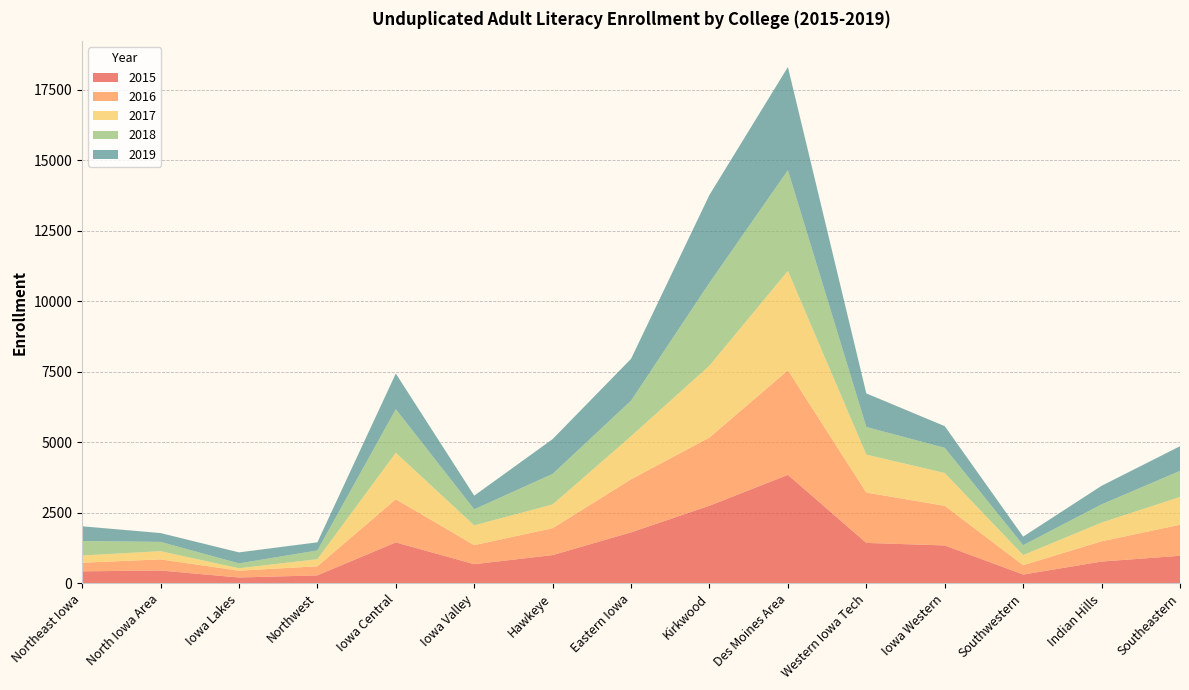

Reading right to left, list all the values displayed in this chart.

2015: Southeastern=982	Indian Hills=778	Southwestern=317	Iowa Western=1349	Western Iowa Tech=1439	Des Moines Area=3851	Kirkwood=2758	Eastern Iowa=1813	Hawkeye=1007	Iowa Valley=684	Iowa Central=1457	Northwest=288	Iowa Lakes=212	North Iowa Area=460	Northeast Iowa=431
2016: Southeastern=1101	Indian Hills=717	Southwestern=332	Iowa Western=1405	Western Iowa Tech=1785	Des Moines Area=3710	Kirkwood=2418	Eastern Iowa=1881	Hawkeye=954	Iowa Valley=675	Iowa Central=1530	Northwest=321	Iowa Lakes=242	North Iowa Area=394	Northeast Iowa=306
2017: Southeastern=984	Indian Hills=664	Southwestern=358	Iowa Western=1164	Western Iowa Tech=1346	Des Moines Area=3524	Kirkwood=2549	Eastern Iowa=1528	Hawkeye=841	Iowa Valley=702	Iowa Central=1647	Northwest=252	Iowa Lakes=85	North Iowa Area=292	Northeast Iowa=255
2018: Southeastern=926	Indian Hills=646	Southwestern=352	Iowa Western=892	Western Iowa Tech=981	Des Moines Area=3571	Kirkwood=2939	Eastern Iowa=1262	Hawkeye=1084	Iowa Valley=570	Iowa Central=1545	Northwest=310	Iowa Lakes=174	North Iowa Area=328	Northeast Iowa=515
2019: Southeastern=874	Indian Hills=659	Southwestern=303	Iowa Western=769	Western Iowa Tech=1190	Des Moines Area=3659	Kirkwood=3116	Eastern Iowa=1484	Hawkeye=1234	Iowa Valley=483	Iowa Central=1266	Northwest=289	Iowa Lakes=390	North Iowa Area=314	Northeast Iowa=521